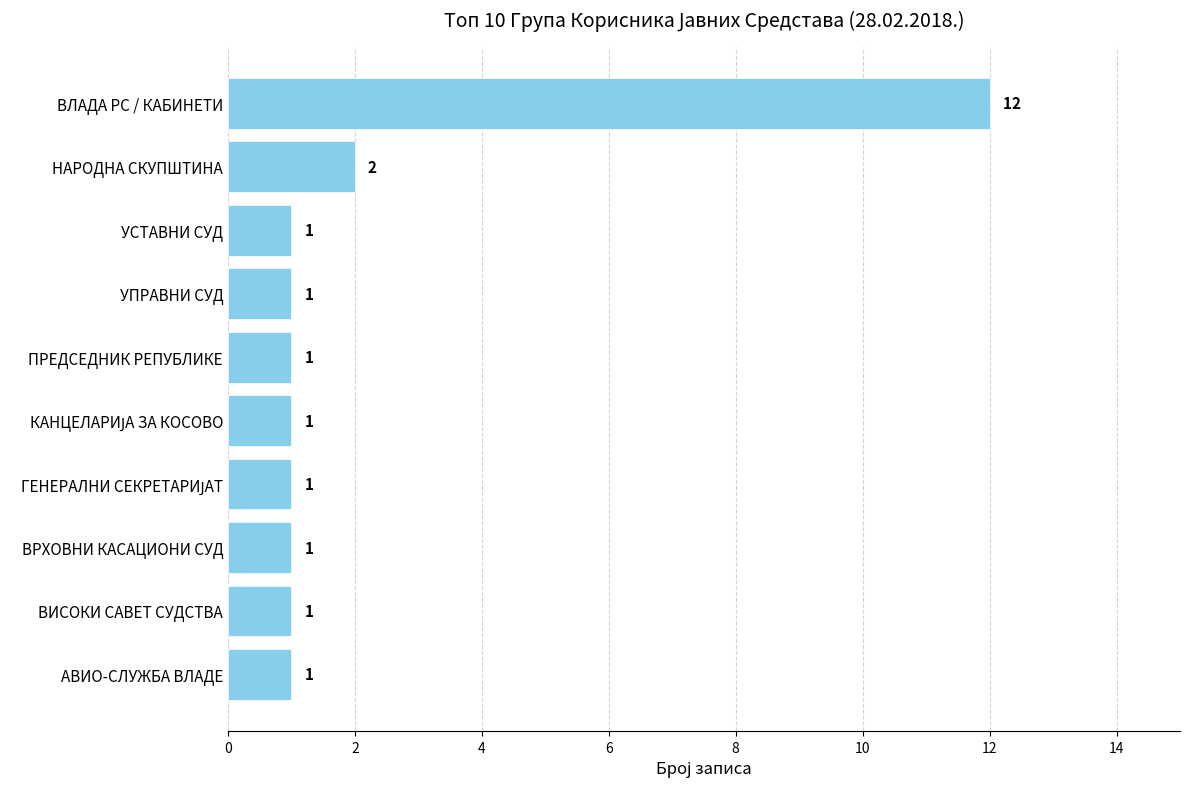

Reading top to bottom, what are all the values shown in this chart?

12	2	1	1	1	1	1	1	1	1